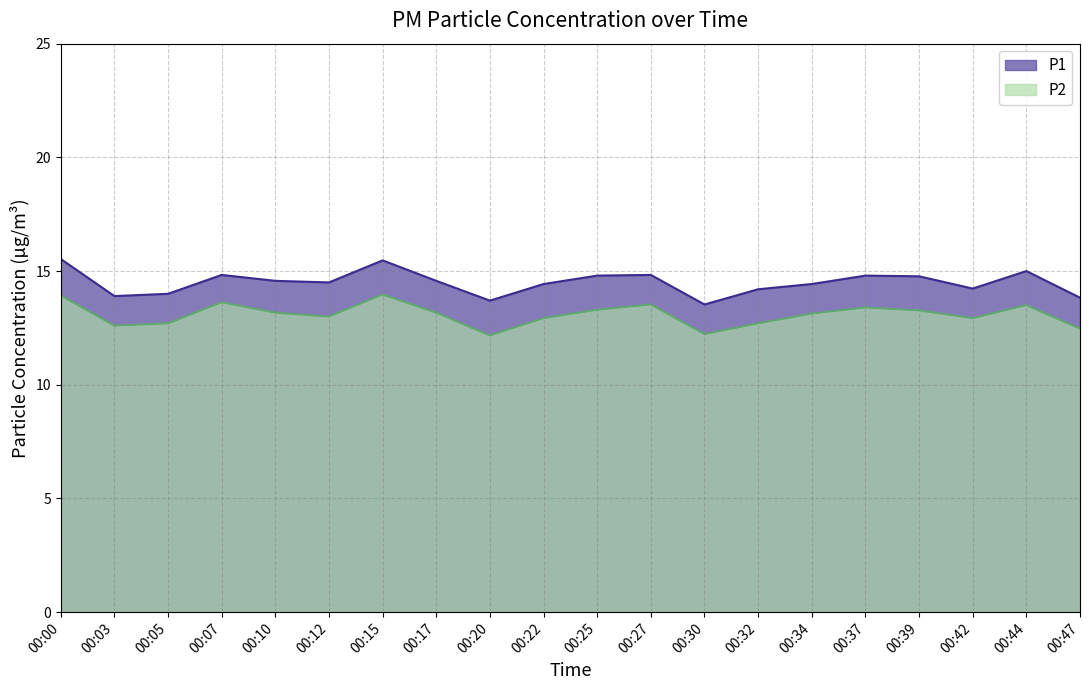

Where does the P1 series first go above 14?

00:00